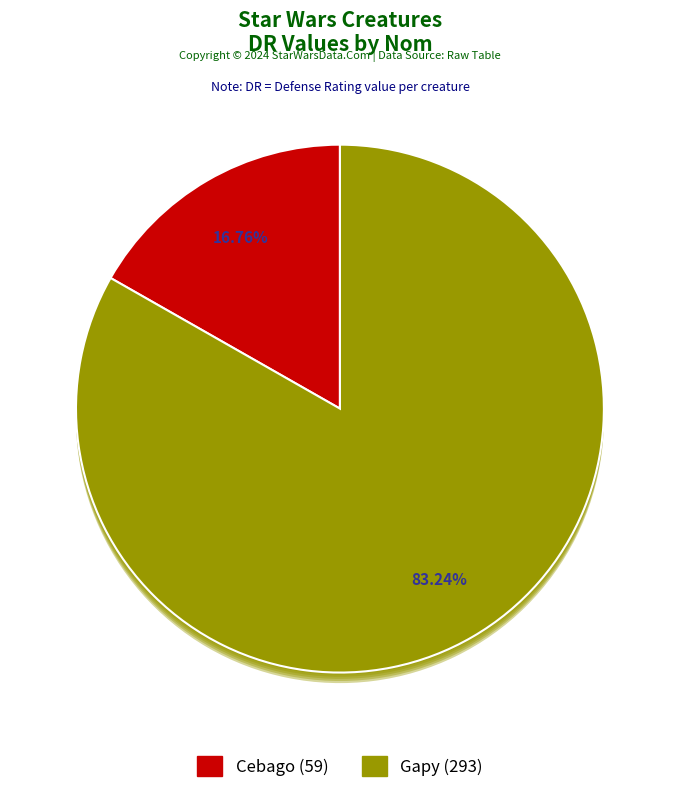

Is Gapy the majority of the pie?

Yes